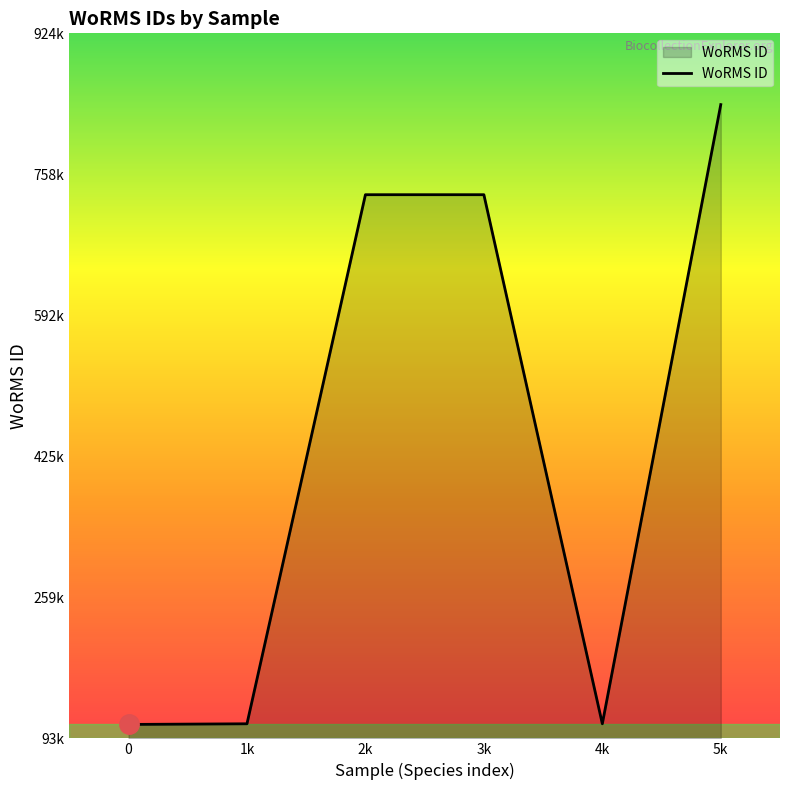

Reading left to right, transcribe all the data shown in this chart.

0=109572	1k=110335	2k=734507	3k=734506	4k=110335	5k=840799